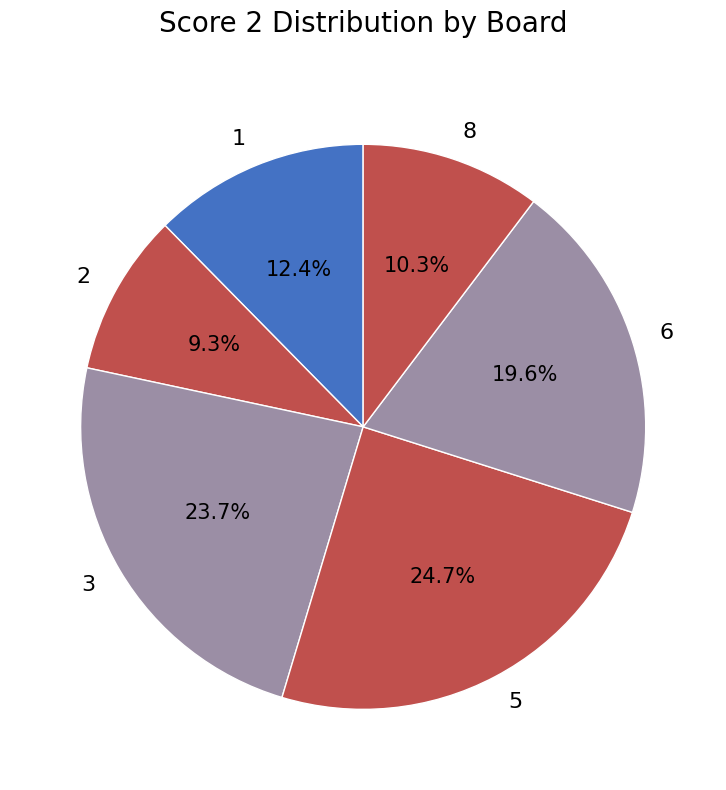

Is there any slice that represents more than half of the pie?

No